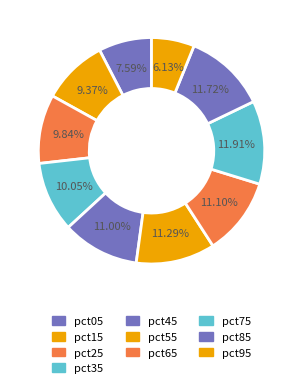

How many segments does this pie chart have?

10